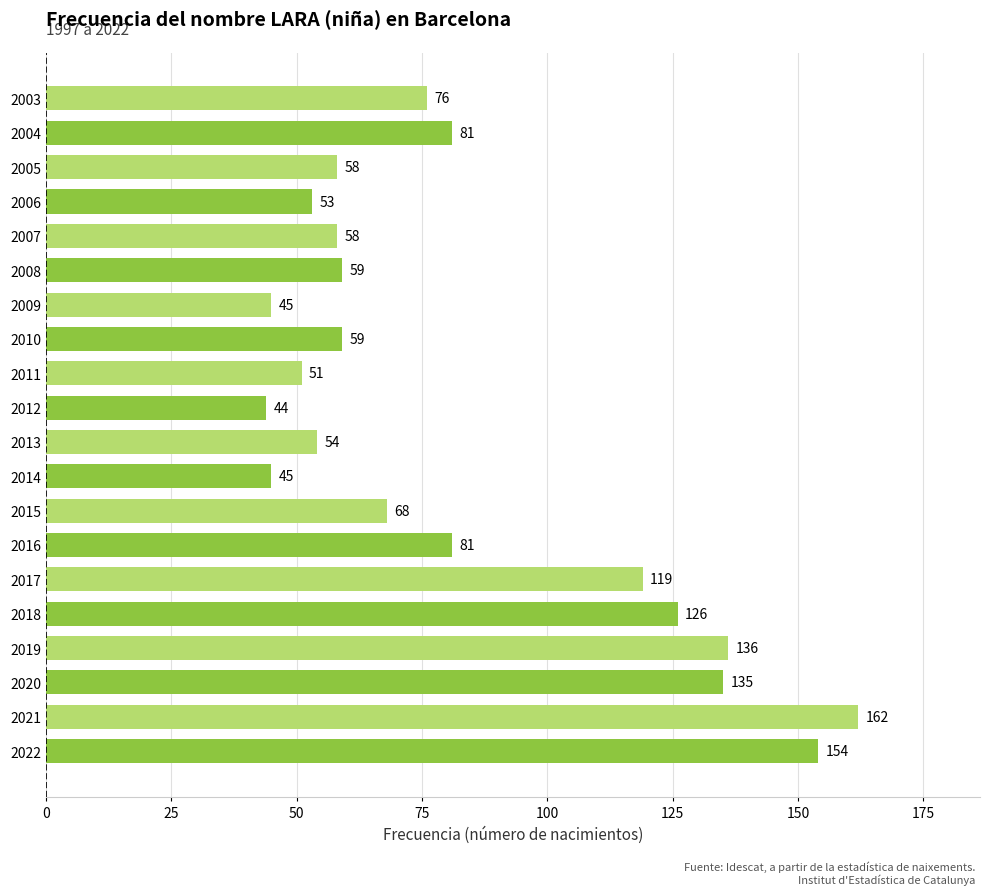

Approximately how many times larger is the value at 2021 compared to 2009?

3.6